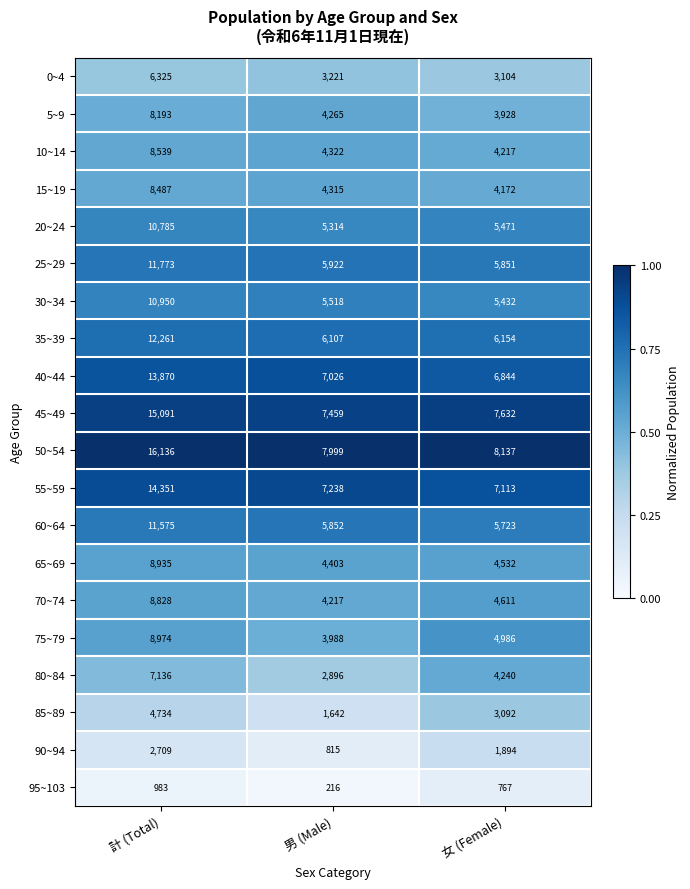

Rank the categories by 80~84 value from highest to lowest.

計 (Total), 女 (Female), 男 (Male)